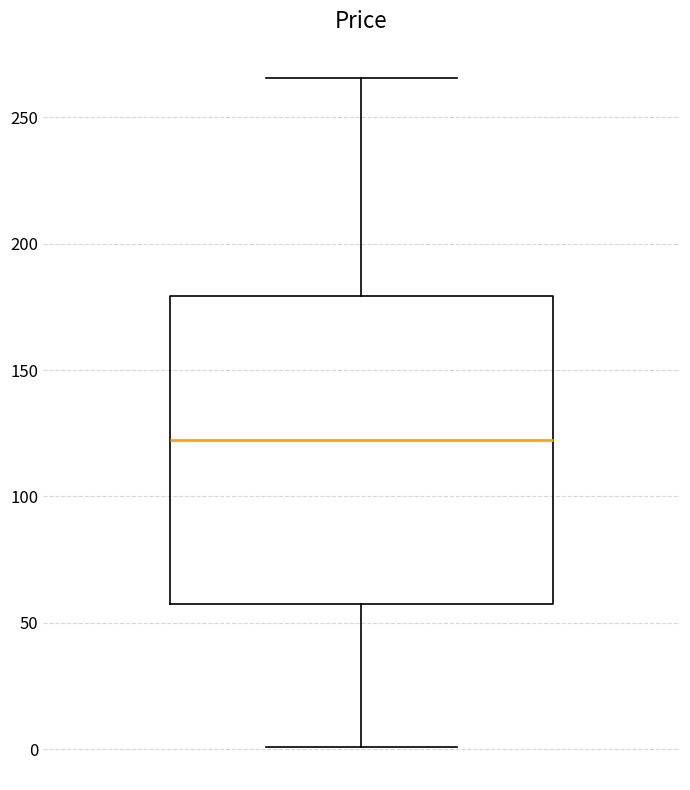

Transcribe this box plot: give where the median line is, the range the box spans, and where the two whiskers end, as read against the y-axis. The values are not printed on the chart, so give them approximately, as read against the axis.

median 120, box 60 to 180, whiskers 0 to 265